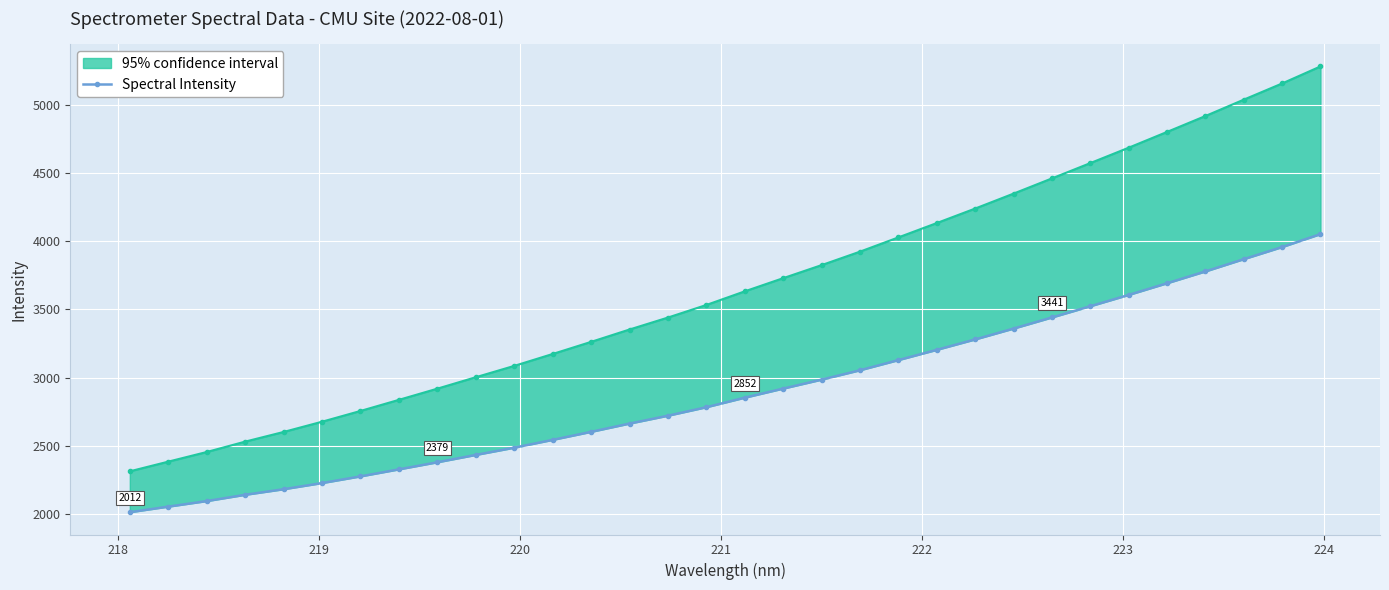

Reading right to left, extract all data points from this chart.

4052.3	3957.3	3868.5	3778.5	3691.8	3606.1	3523.1	3440.8	3359.2	3279.7	3203.3	3128.1	3053.5	2984.7	2919.1	2852.5	2782.5	2720.2	2662.5	2601.9	2543.1	2485.7	2432.6	2378.8	2326.7	2275.2	2226.3	2181.1	2140.2	2094.0	2053.4	2012.4